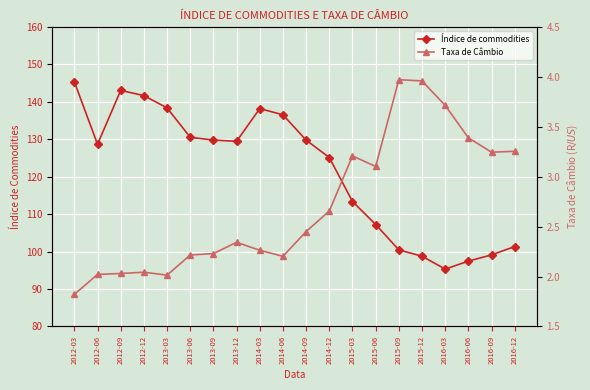

Which category has the lowest value in the Índice de commodities series?

2016-03